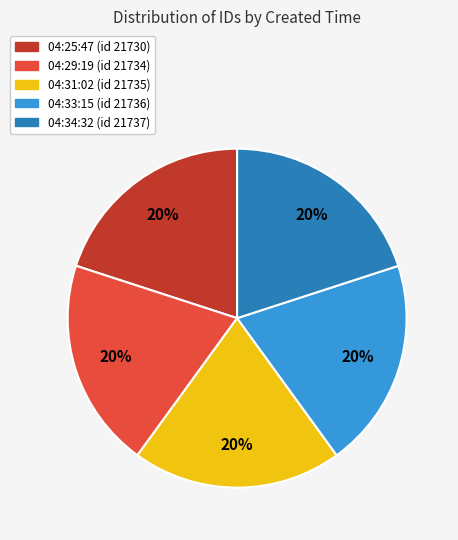

Approximately how many times larger is the value at 04:29:19 compared to 04:33:15?

1.0